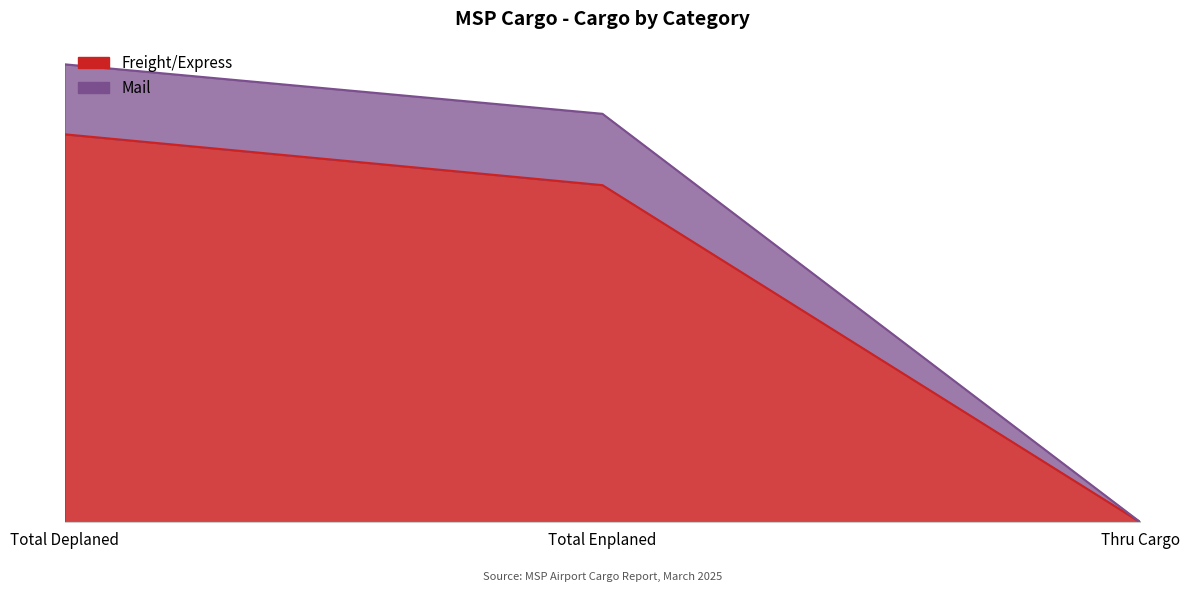

What position from the left is Thru Cargo?

3